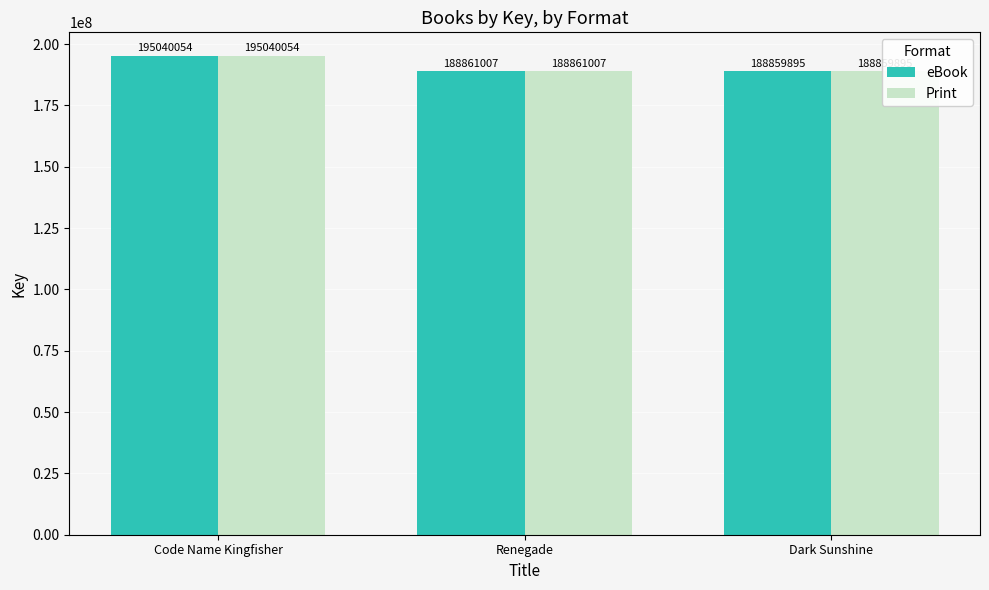

At Renegade, list the series in order from smallest to largest.

eBook, Print